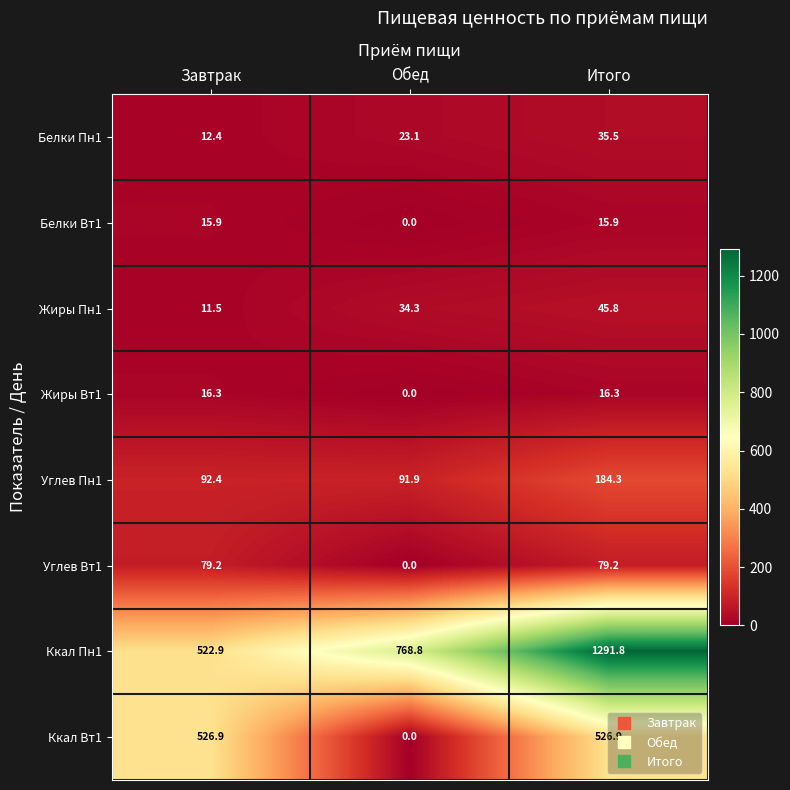

Is the value of Жиры Вт1 at Обед greater than the value of Ккал Пн1 at Обед?

No